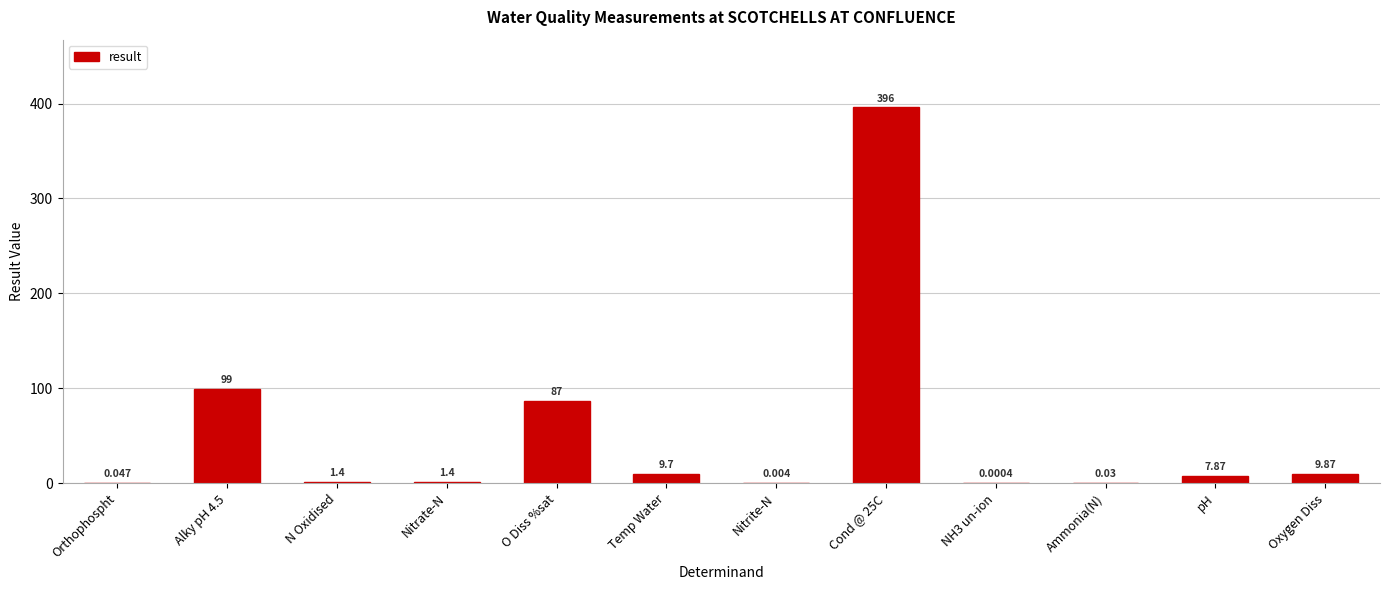

How many distinct data groups are displayed?

1